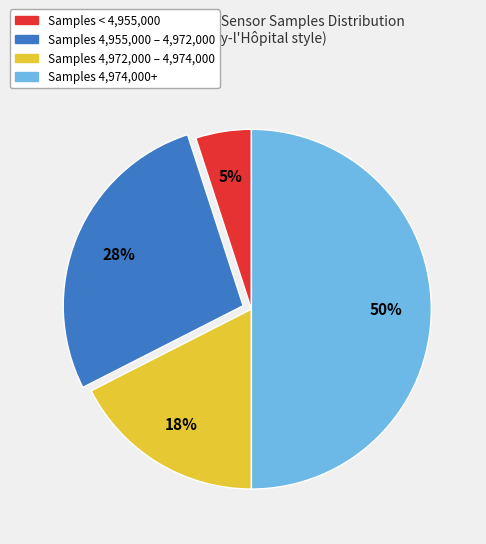

To the nearest percent, what is the difference between the largest and smallest slice percentages?

45%